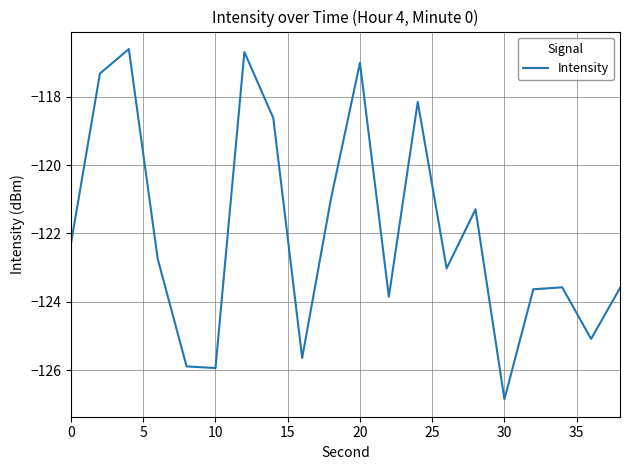

What is the difference between the second highest and minimum values?

10.1